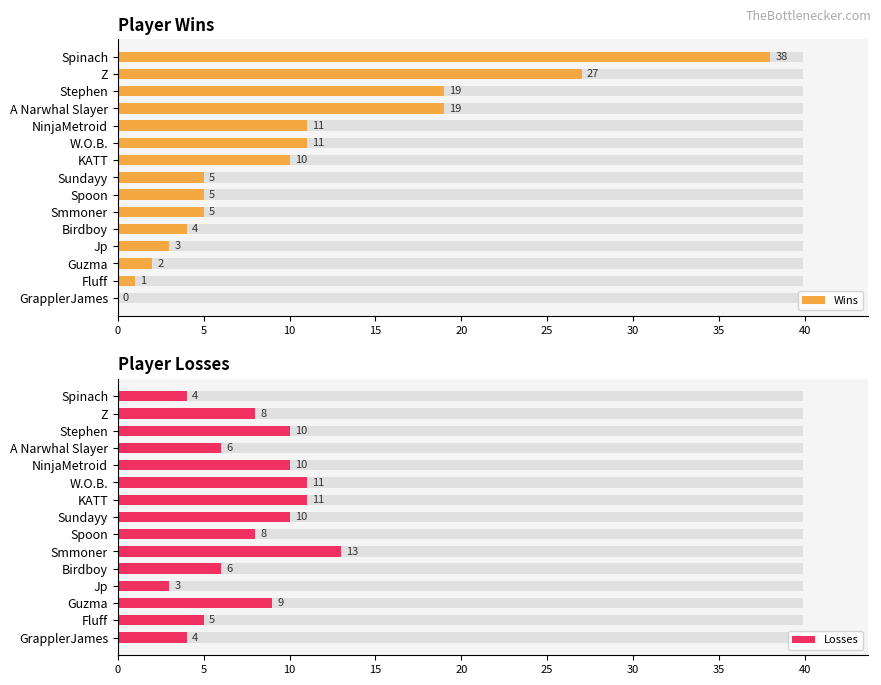

At W.O.B., list the series in order from smallest to largest.

Wins, Losses